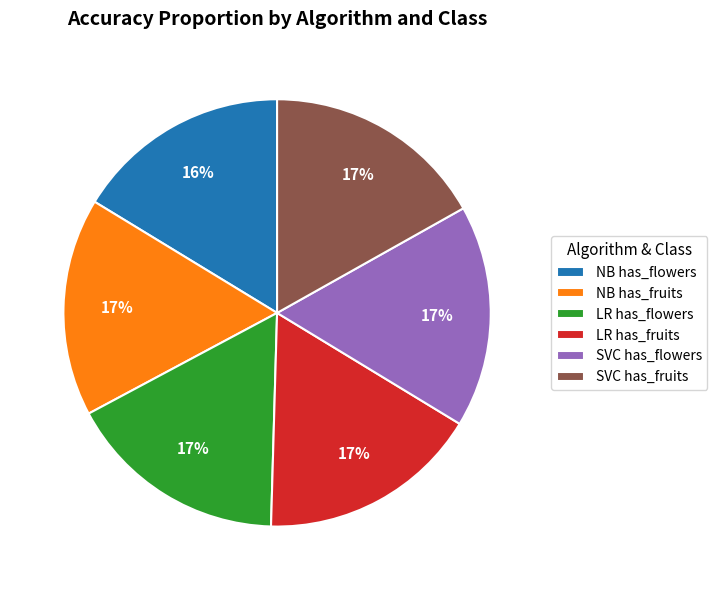

How many slices are in this pie chart?

6